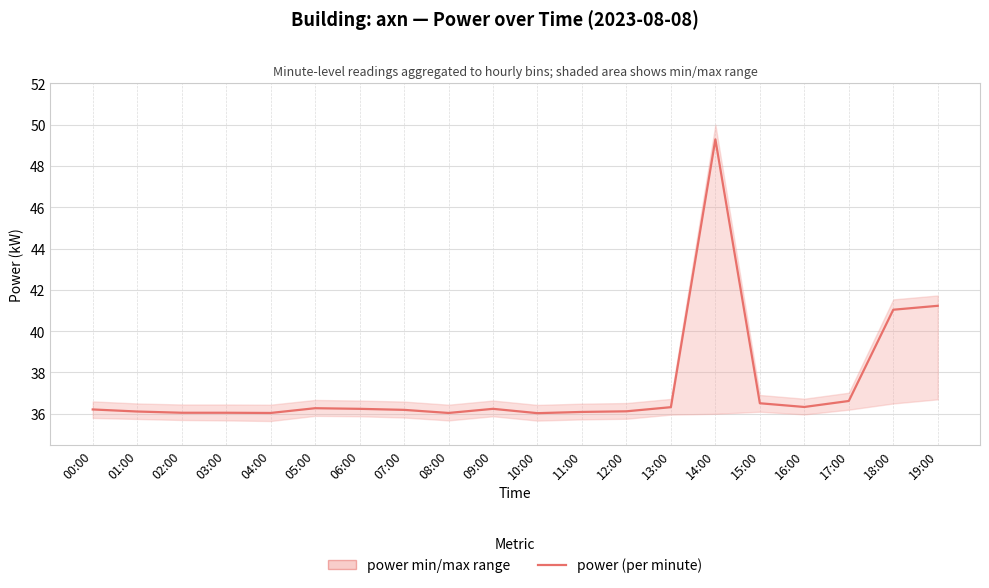

What is the average value?

37.4